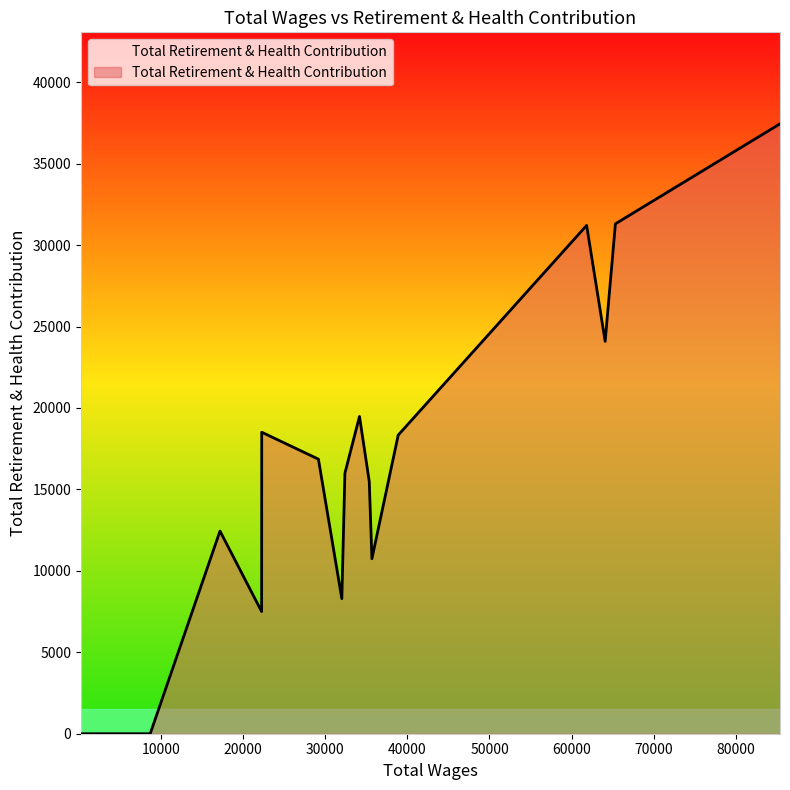

Rank the categories by value from highest to lowest.

85380.0, 65334.0, 61829.0, 64085.0, 34166.0, 22260.0, 38883.0, 29164.0, 32391.0, 35355.0, 17178.0, 35679.0, 32016.0, 22247.0, 8677.0, 5500.0, 5500.0, 253.0